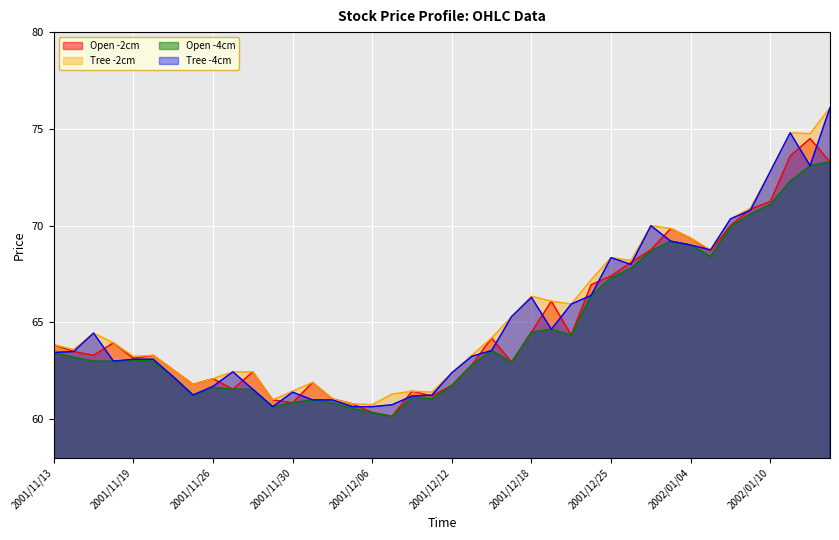

What is the maximum value for Tree -4cm?

76.1